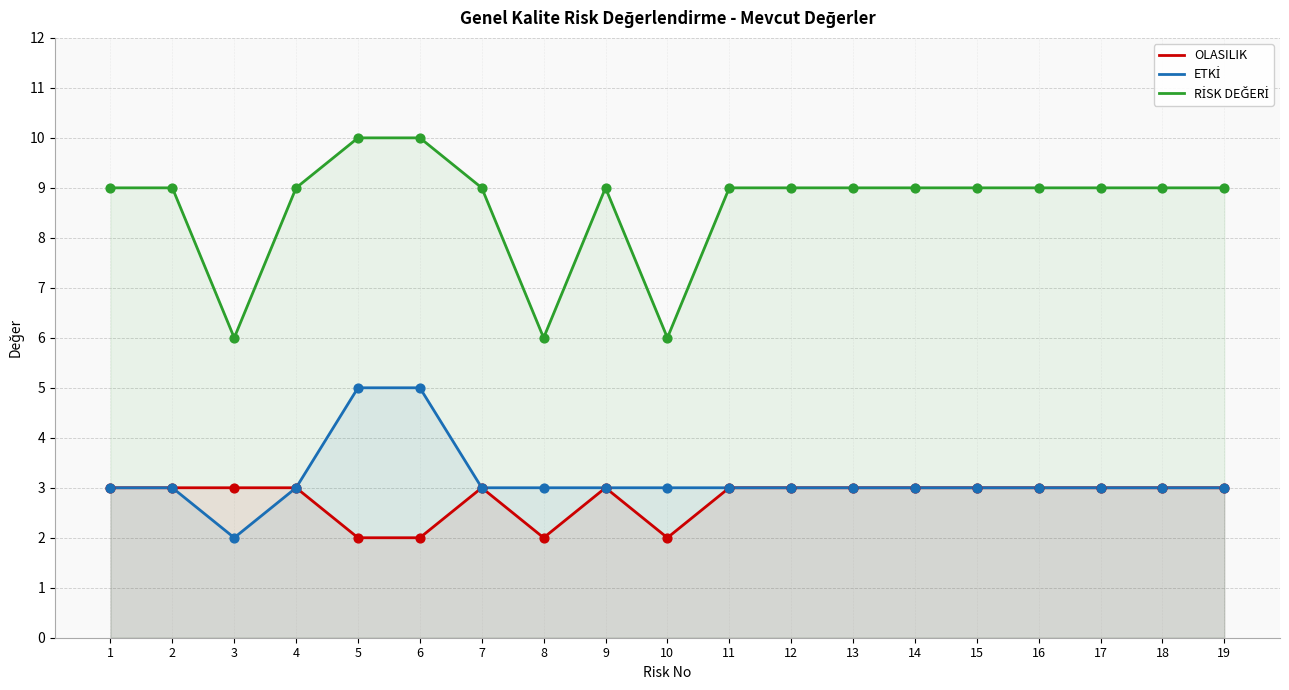

Which series contains the highest Y value?

RİSK DEĞERİ